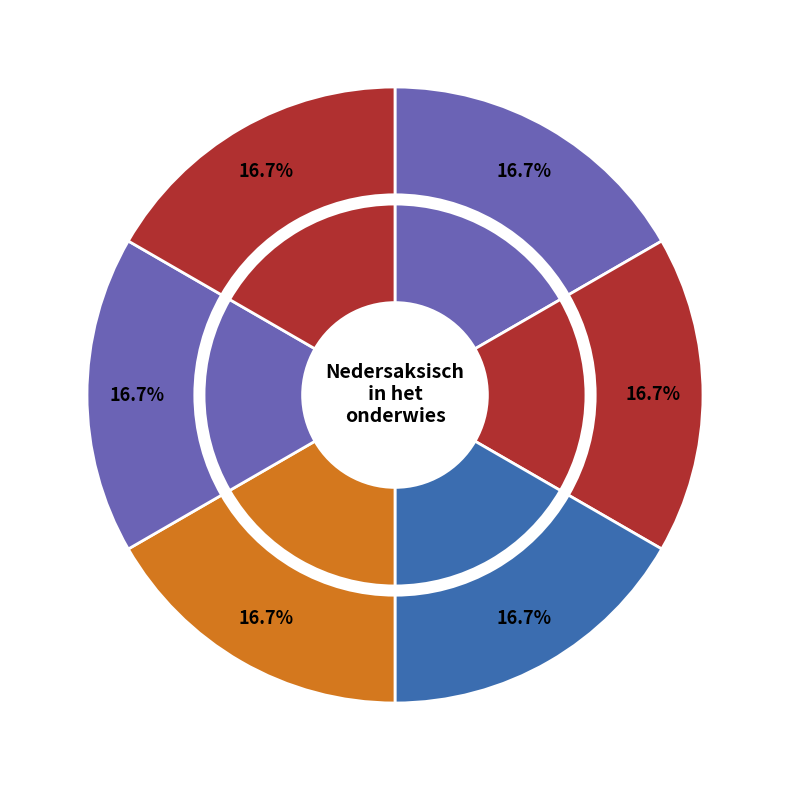

Is it true that Ellert en Brammert is 17% of the pie?

True